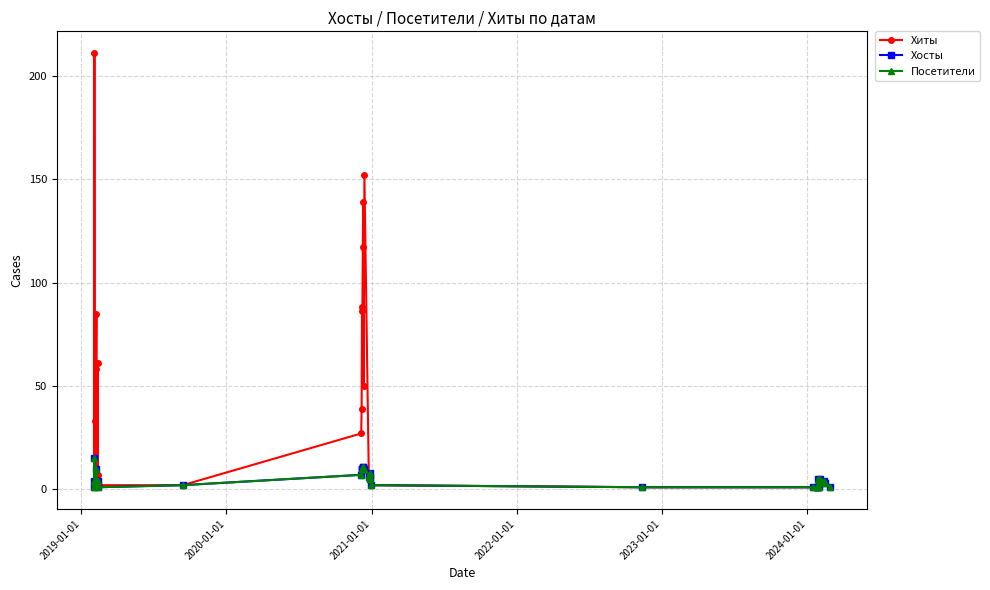

How many interior local valleys does the Хиты series have?

3